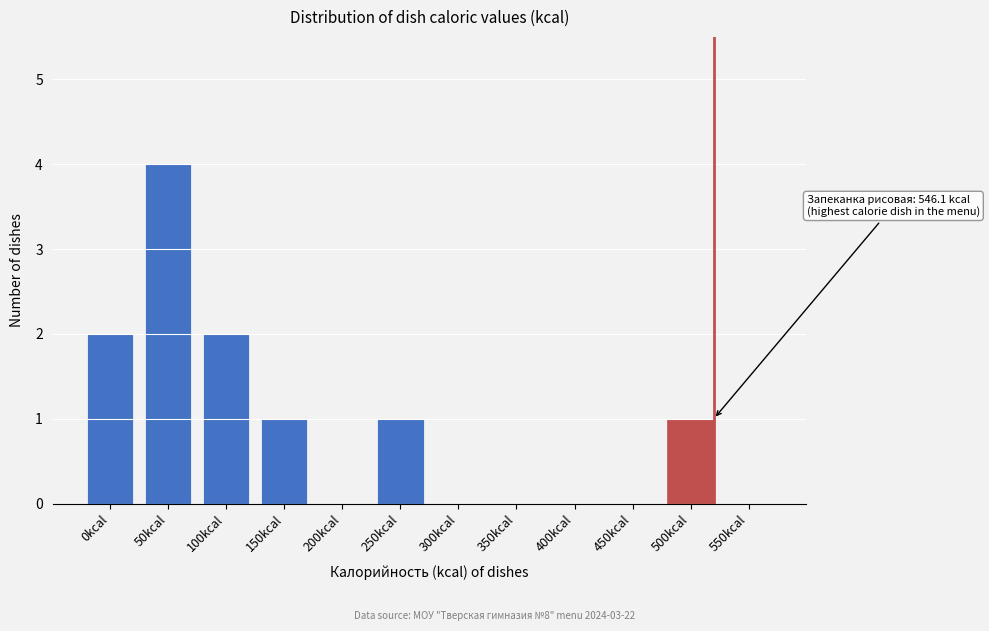

Reading left to right, list all the values displayed in this chart.

0kcal=2	50kcal=4	100kcal=2	150kcal=1	200kcal=0	250kcal=1	300kcal=0	350kcal=0	400kcal=0	450kcal=0	500kcal=1	550kcal=0